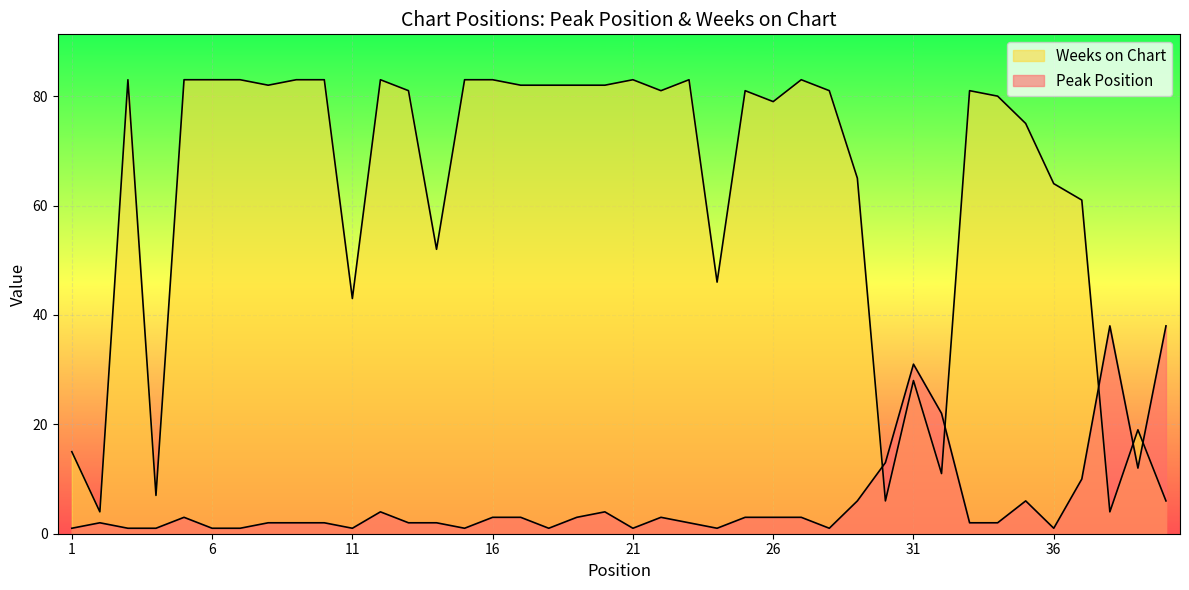

Count the number of categories in the chart.

40